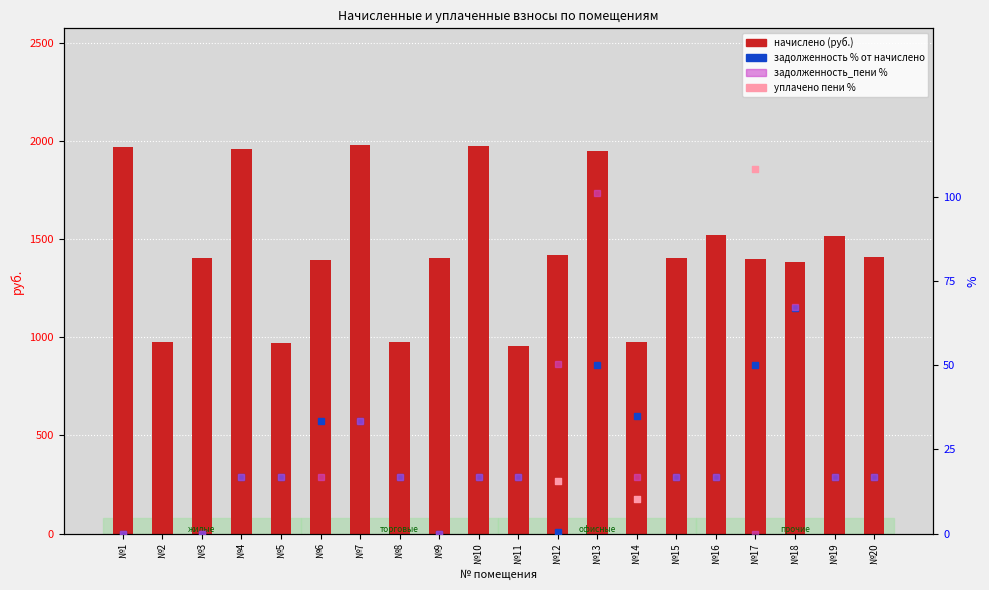

Is the value of задолженность % от начислено at №13 greater than the value of начислено at №19?

No